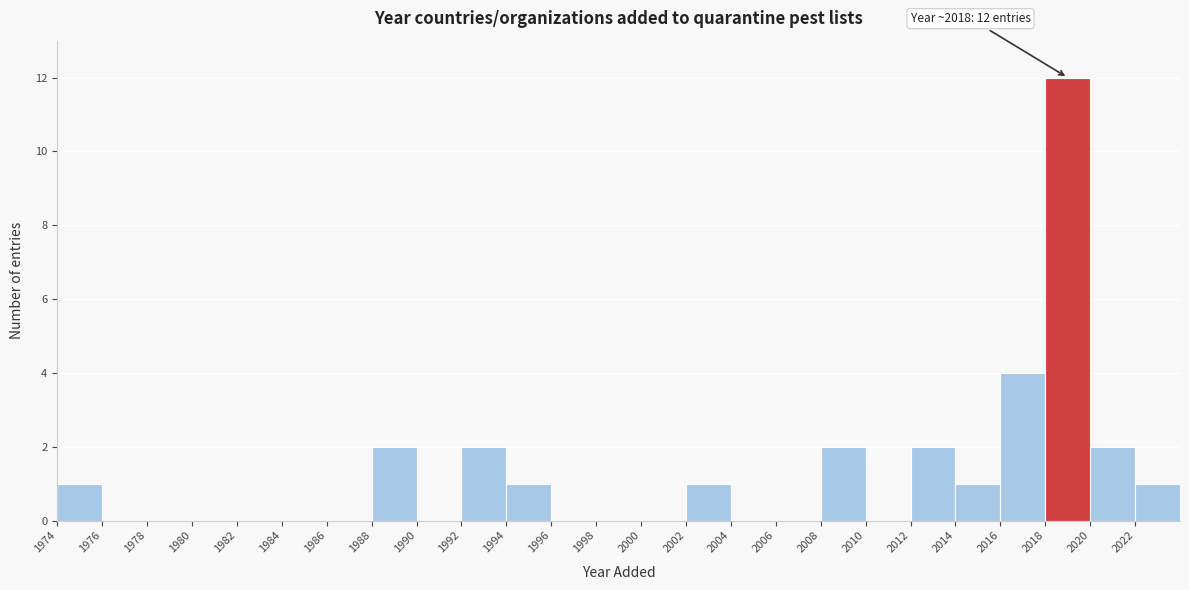

Over which range of the x-axis is the bar tallest?

2018 to 2020